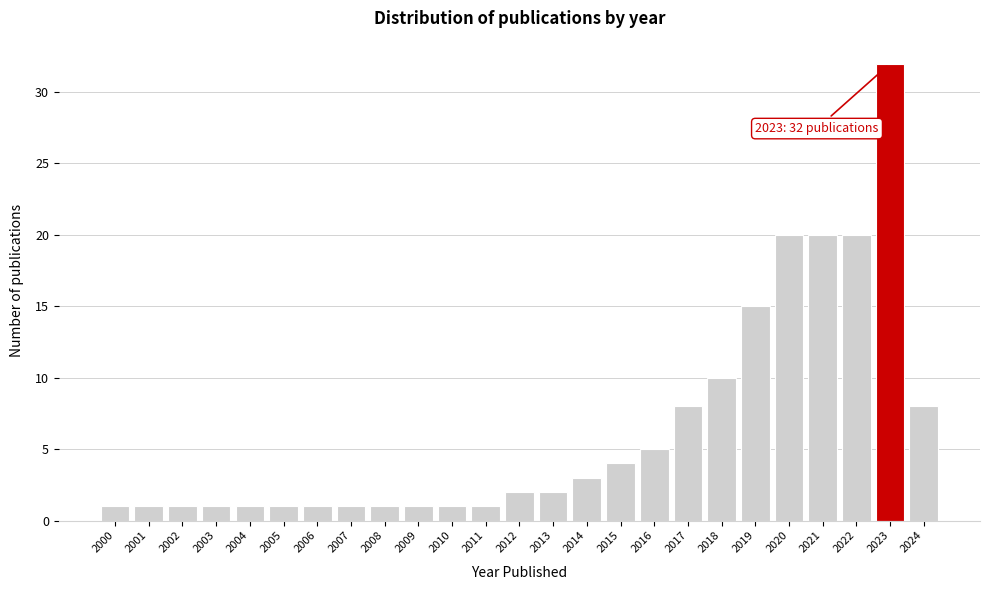

Reading right to left, extract all data points from this chart.

2024=8	2023=32	2022=20	2021=20	2020=20	2019=15	2018=10	2017=8	2016=5	2015=4	2014=3	2013=2	2012=2	2011=1	2010=1	2009=1	2008=1	2007=1	2006=1	2005=1	2004=1	2003=1	2002=1	2001=1	2000=1